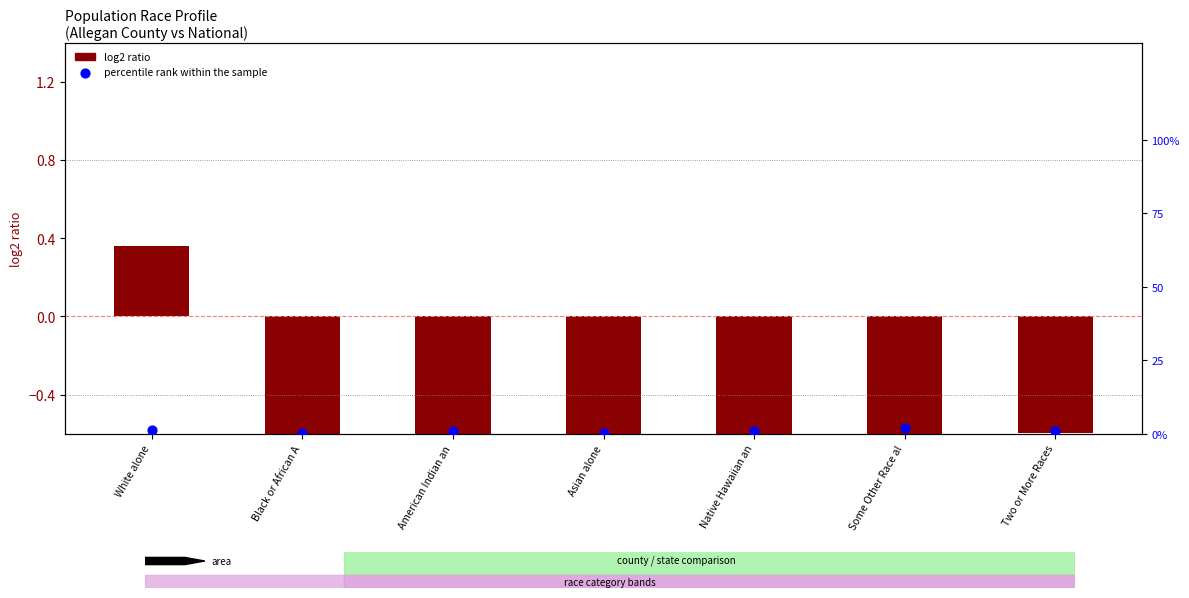

Which series reaches the minimum Y coordinate?

log2 ratio